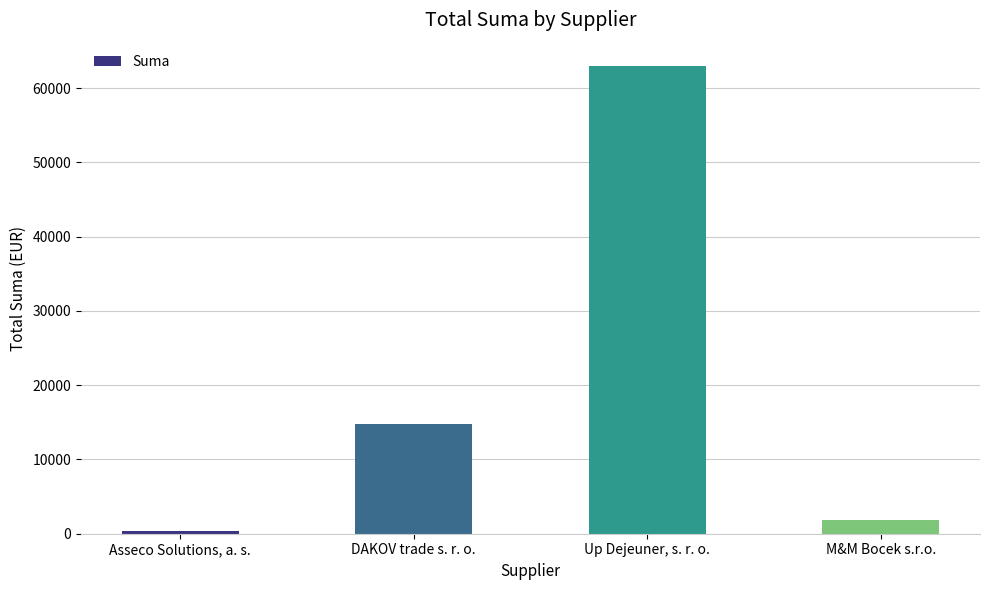

What is the change in value from Asseco Solutions, a. s. to DAKOV trade s. r. o.?

+14302.1